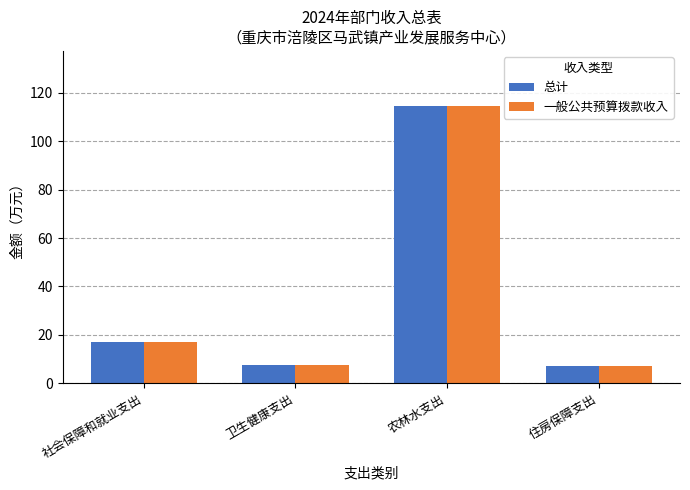

What is the difference between the 总计 values at 卫生健康支出 and 社会保障和就业支出?

9.4